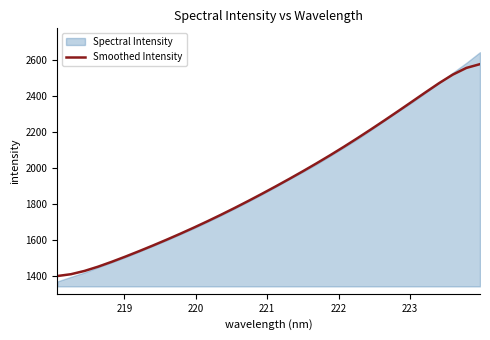

What is the maximum value for Smoothed Intensity?

2575.4